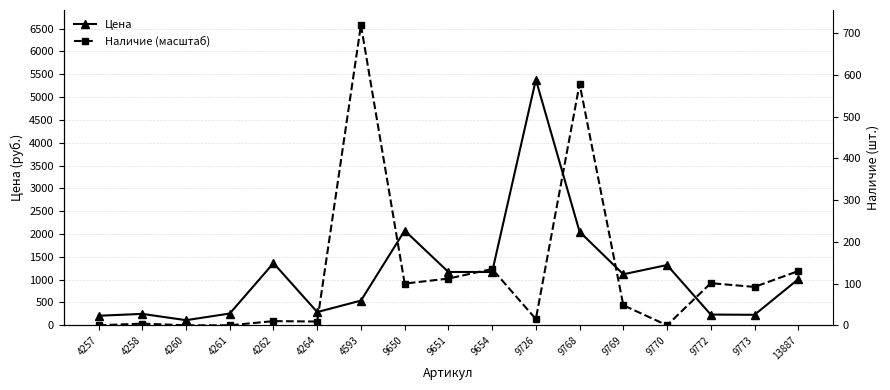

Which series has the widest spread of values?

Наличие (масштаб)